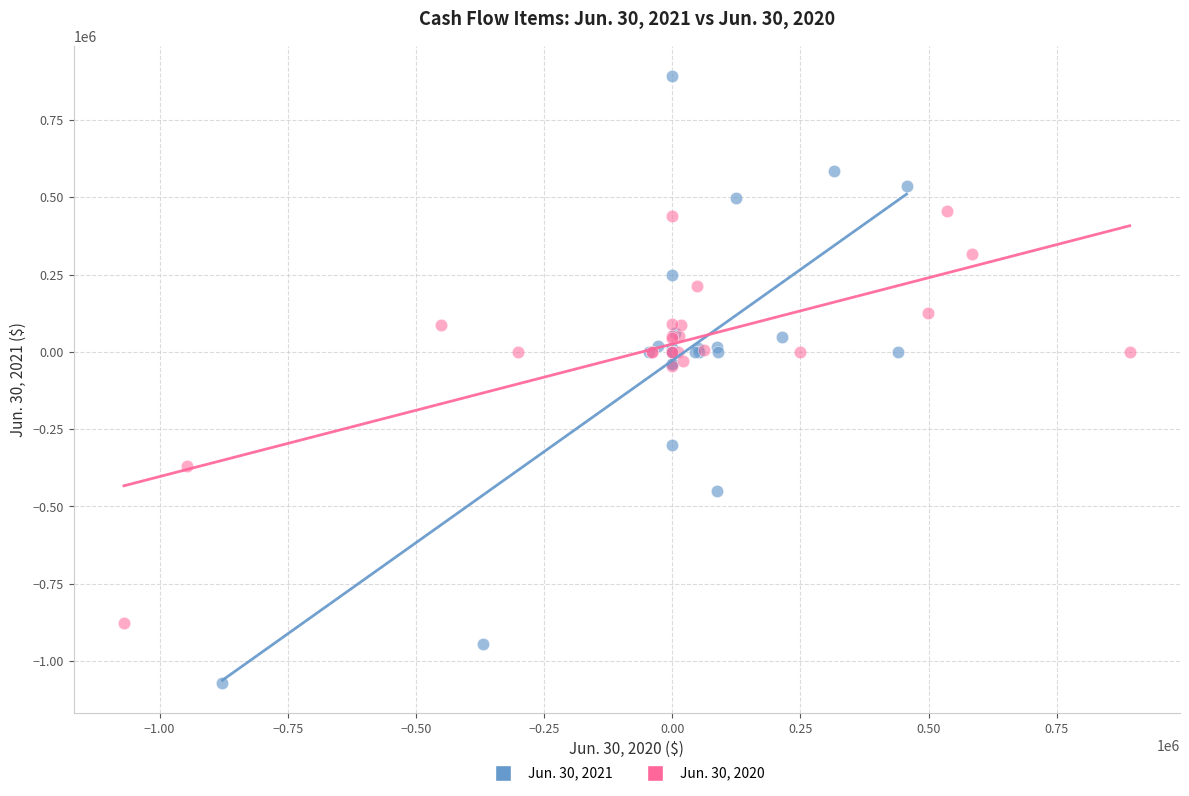

Which series reaches the minimum Y coordinate?

Jun. 30, 2021